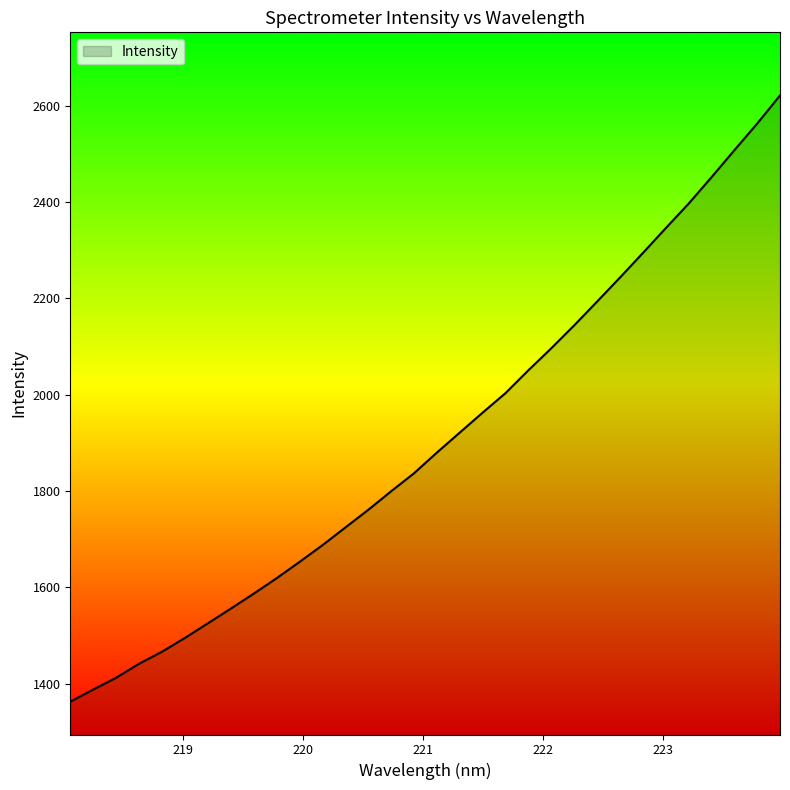

What is the difference between the maximum and minimum values?

1258.8